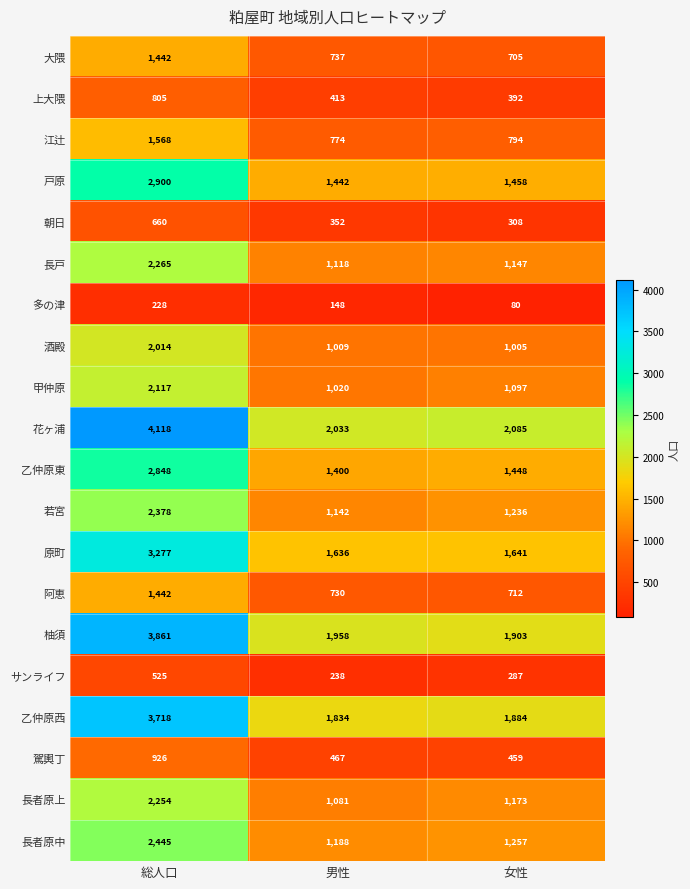

What is the average value of the 多の津 series?

152